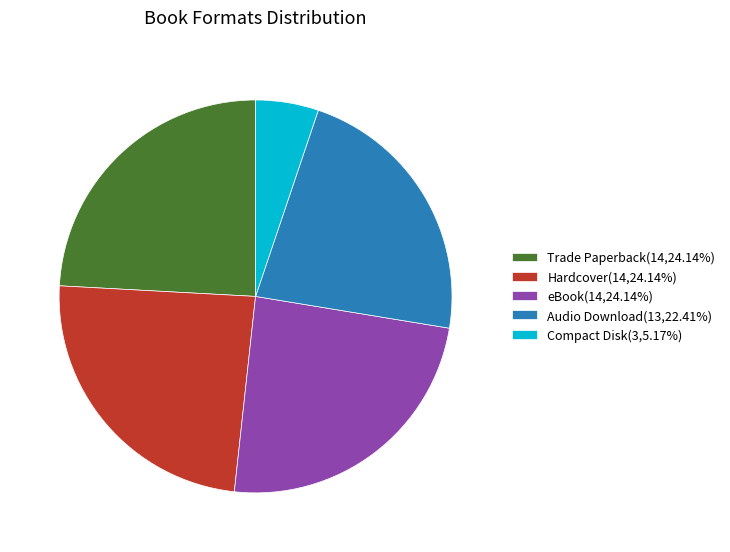

How many segments does this pie chart have?

5